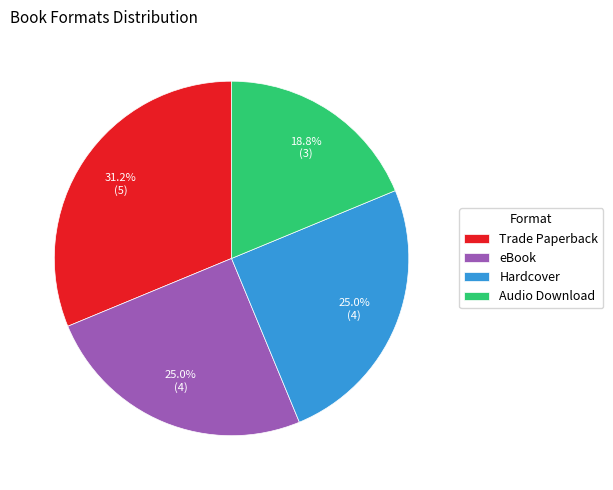

What is the ratio of the value at Trade Paperback to the value at Audio Download?

1.7